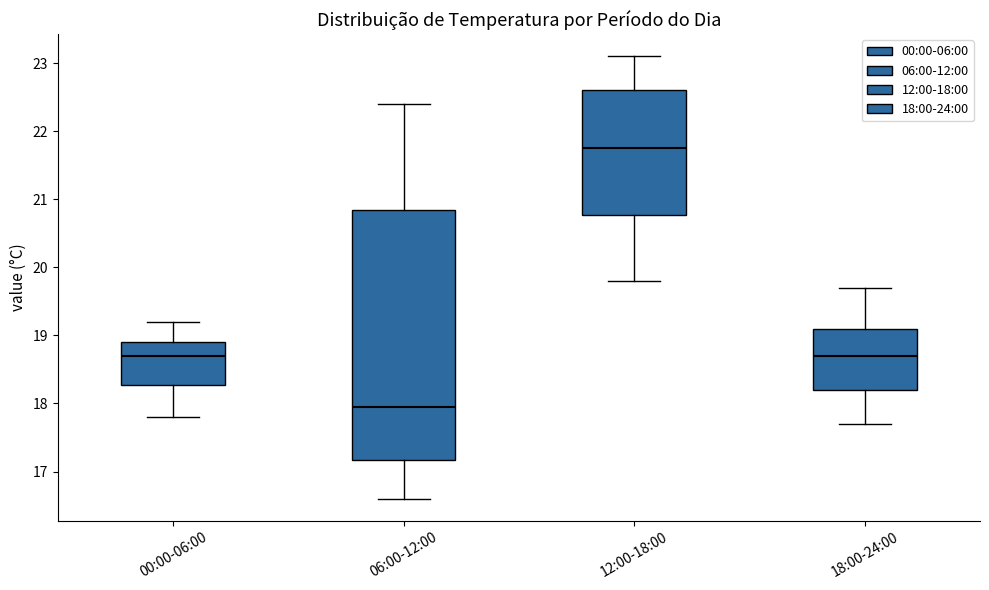

Where does the upper whisker of the box for 18:00-24:00 end on the y-axis? The values are not printed on the chart, so give them approximately, as read against the axis.

19.7